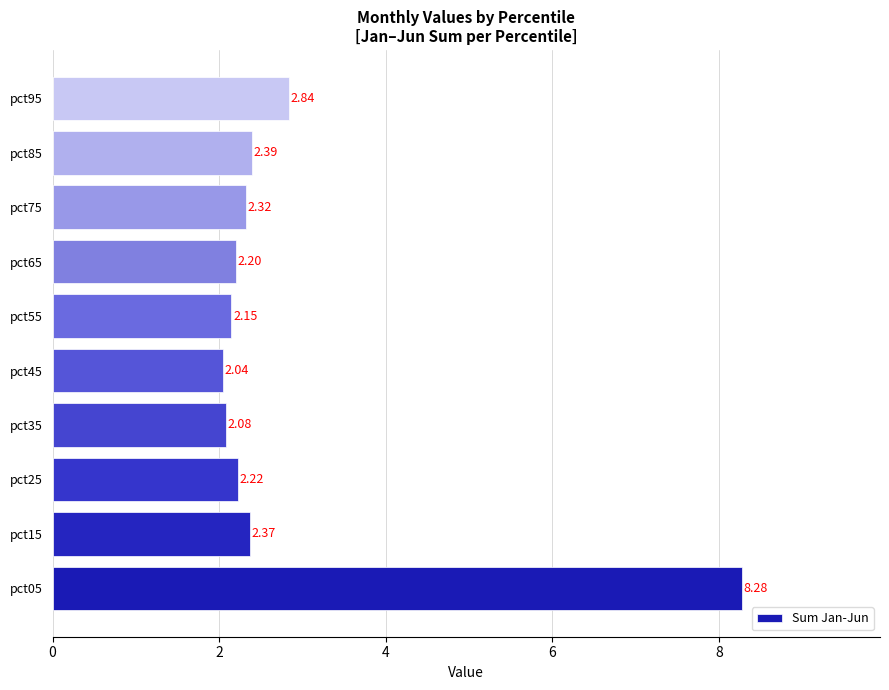

What is the ratio of the value at pct95 to the value at pct05?

0.3